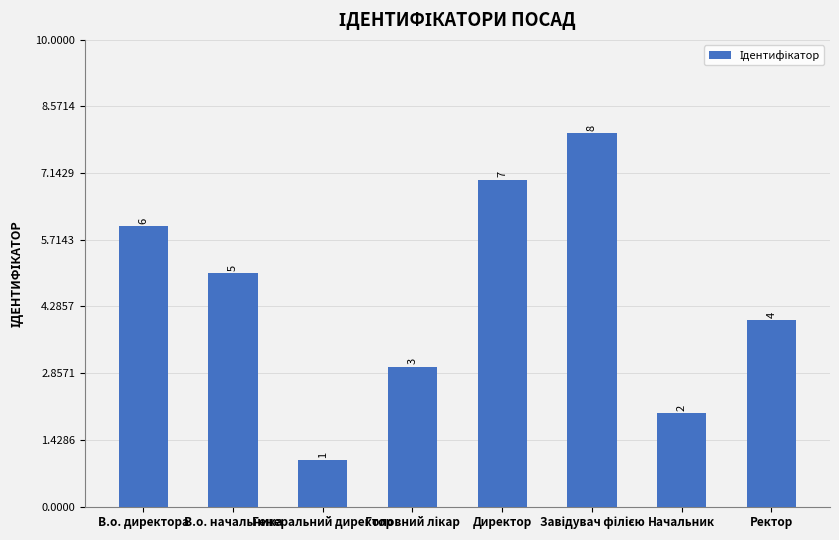

Is it true that the value at Начальник is 2?

True